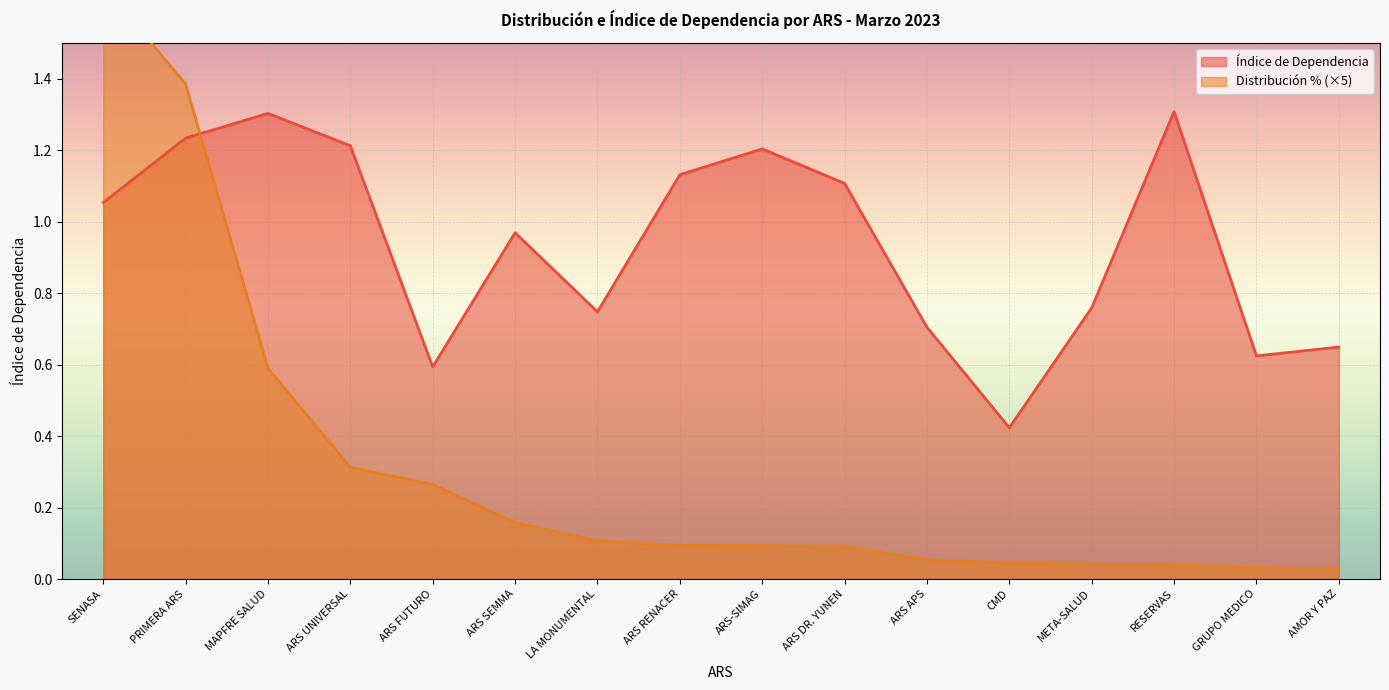

What is the sum of all Distribución % values?

5.0